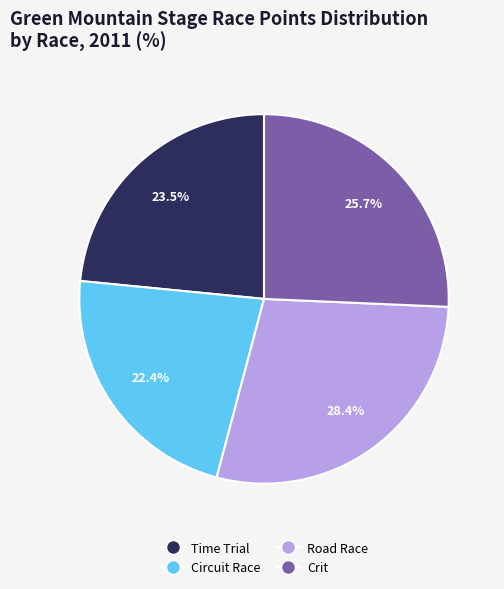

Does Crit account for over 50% of the chart?

No